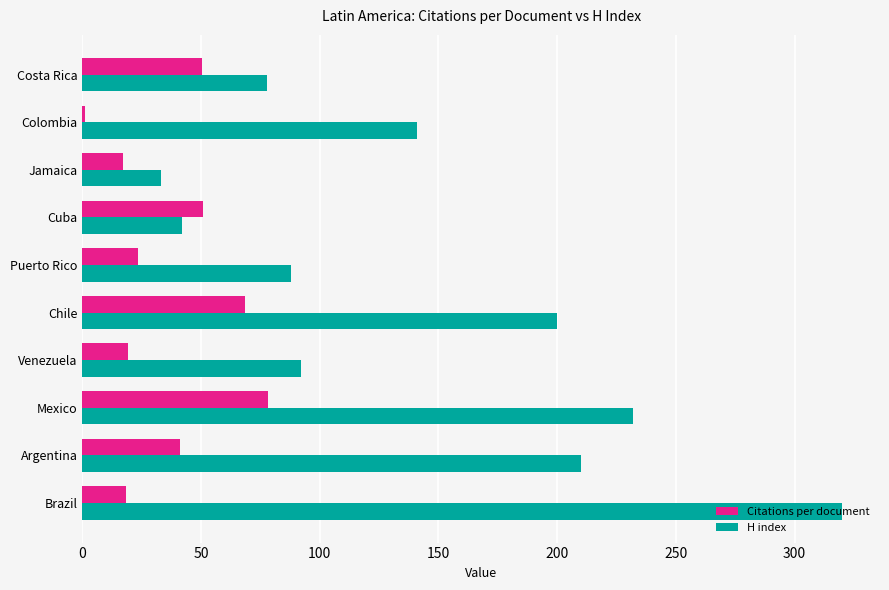

What is the approximate value of H index at Puerto Rico?

88.0